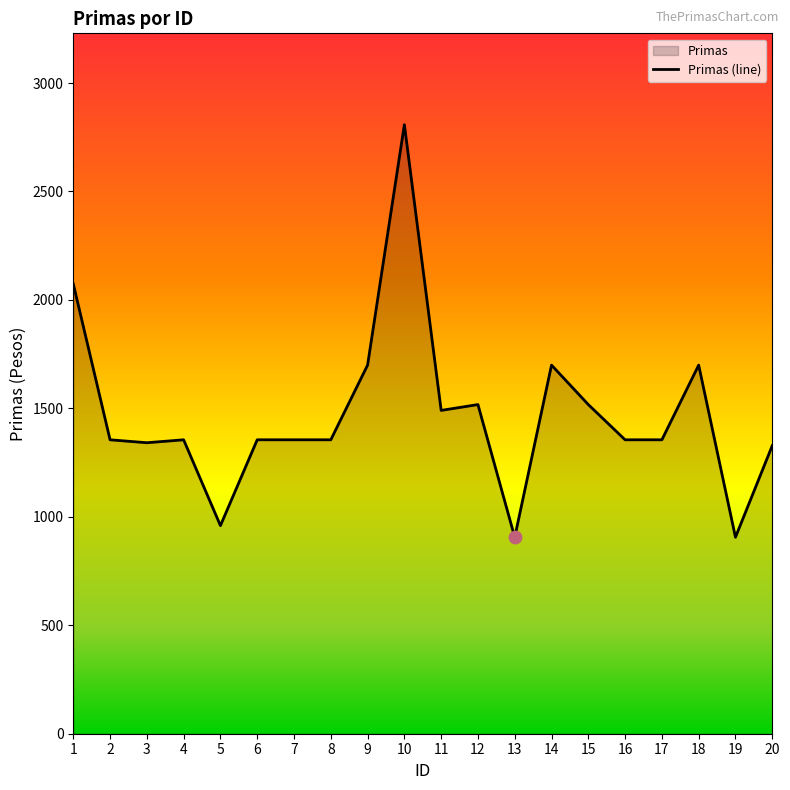

What is the ratio of the value at 14 to the value at 17?

1.3